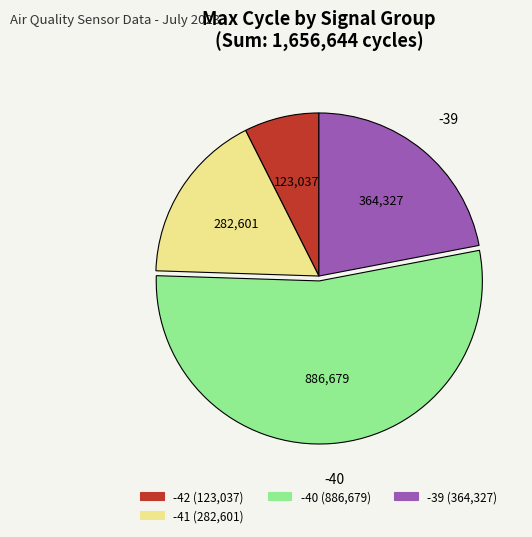

Is there a majority slice in this chart?

Yes